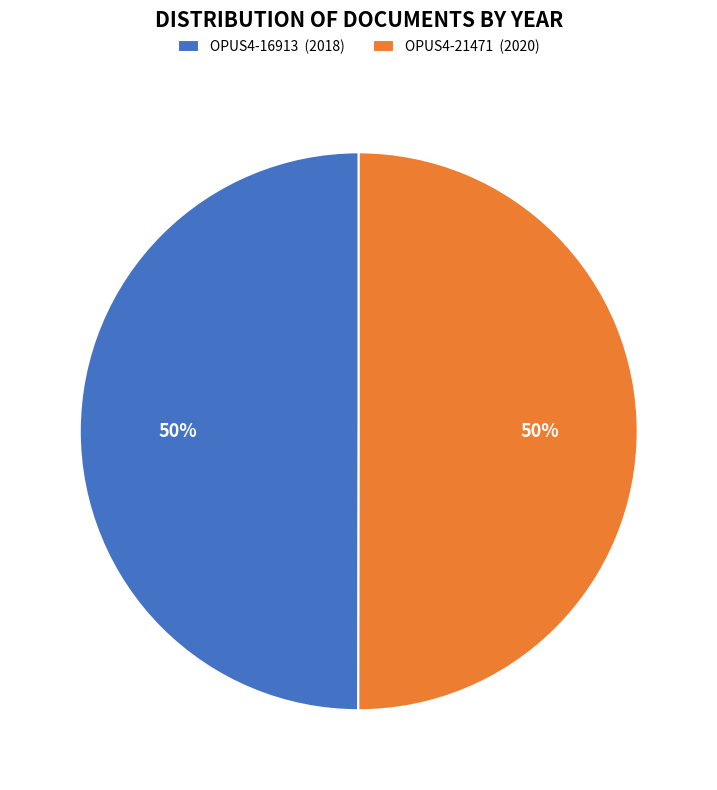

To the nearest percent, what is the average slice percentage?

50%